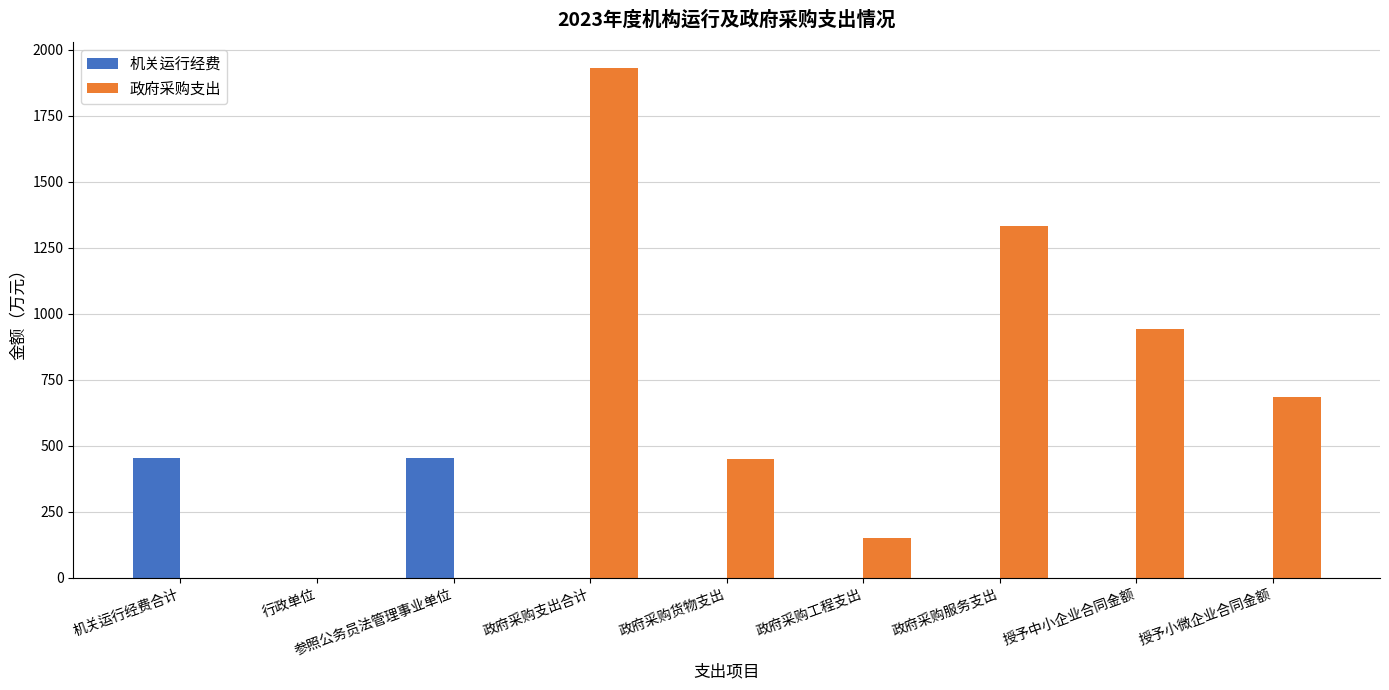

At which label is 政府采购支出 closest to 966?

授予中小企业合同金额